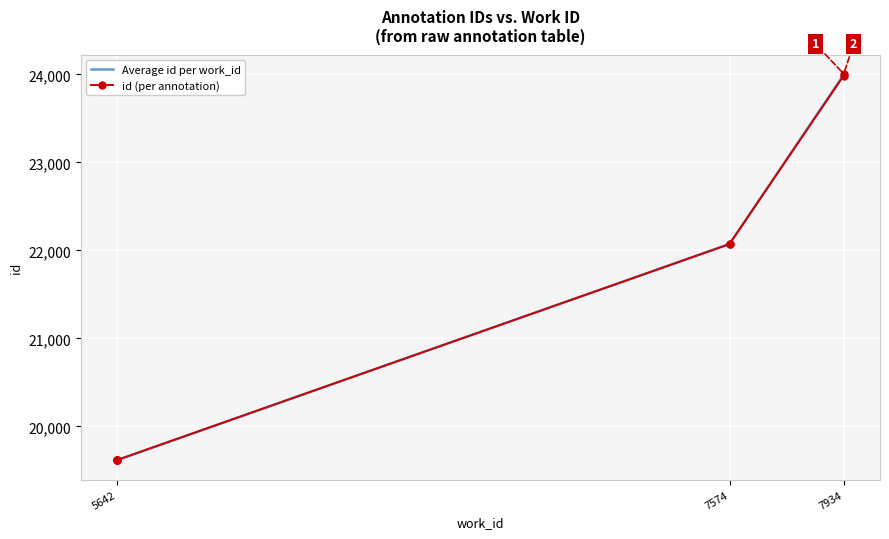

Rank the categories by value from lowest to highest.

5642, 5642, 5642, 5642, 7574, 7574, 7934, 7934